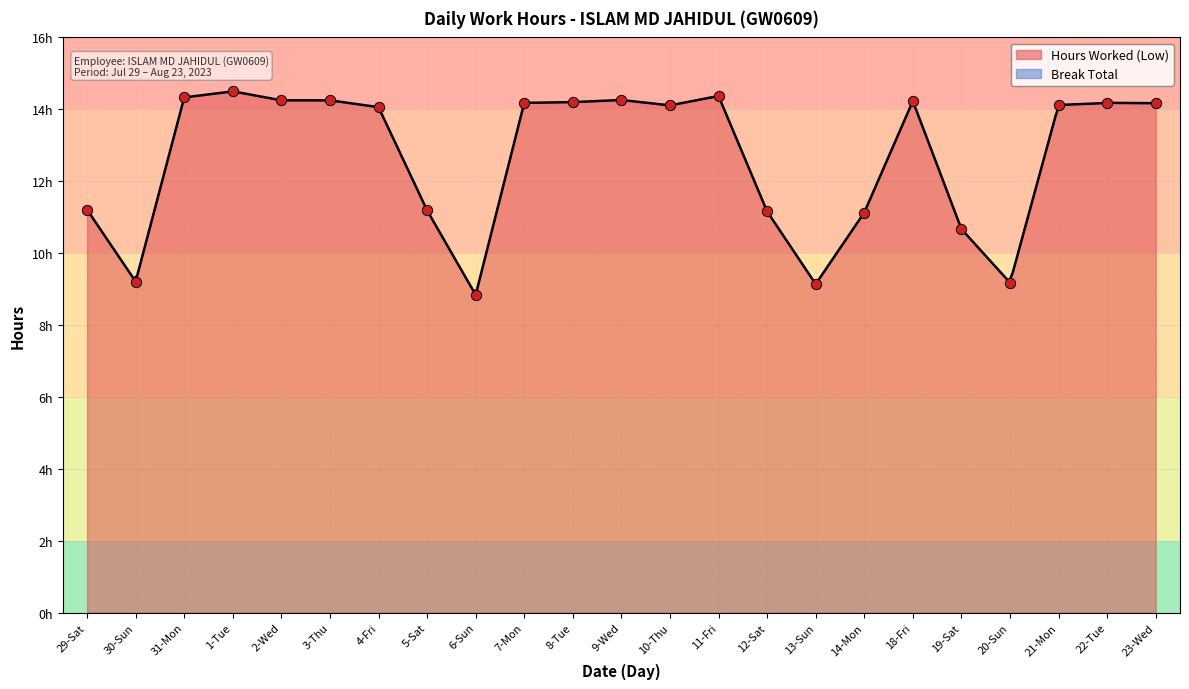

What is the ratio of the value at 3-Thu to the value at 6-Sun?

1.6